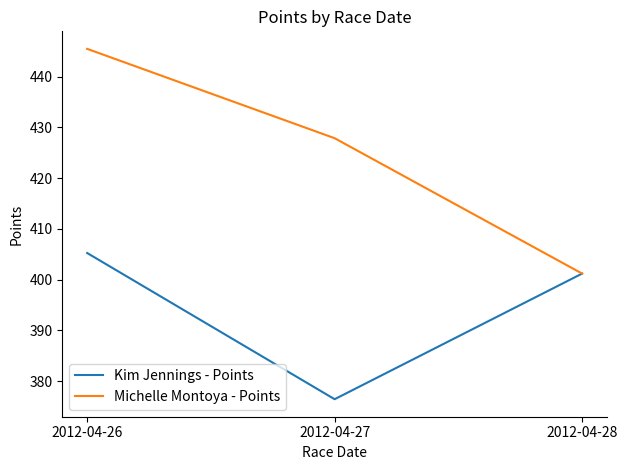

Is this an area chart (filled region under the line)?

No